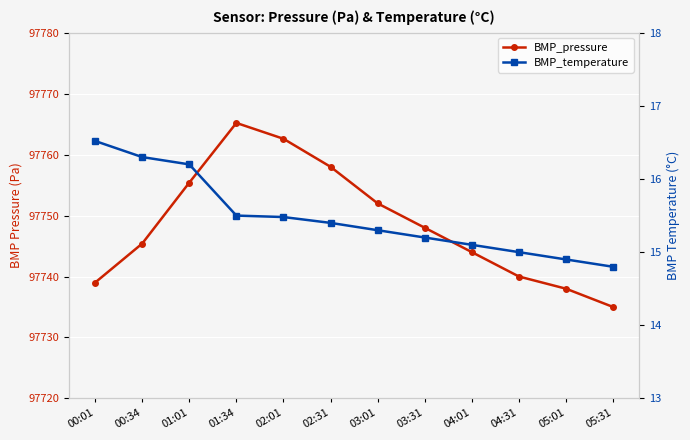

What is the label of the 11th point from the right?

00:34